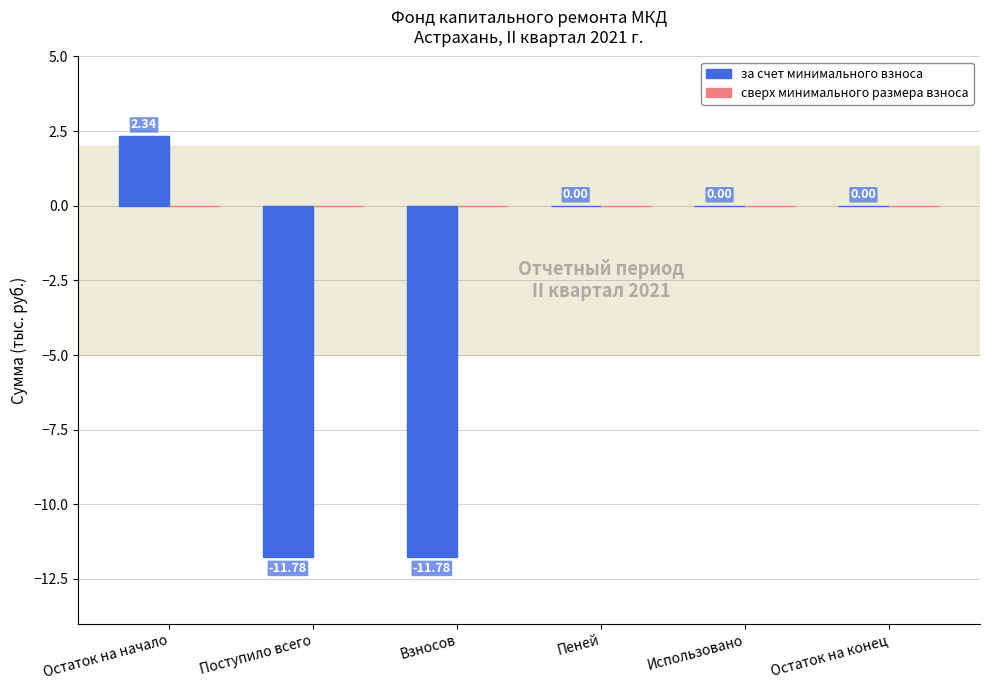

Which category has the highest value across all series?

Остаток на начало